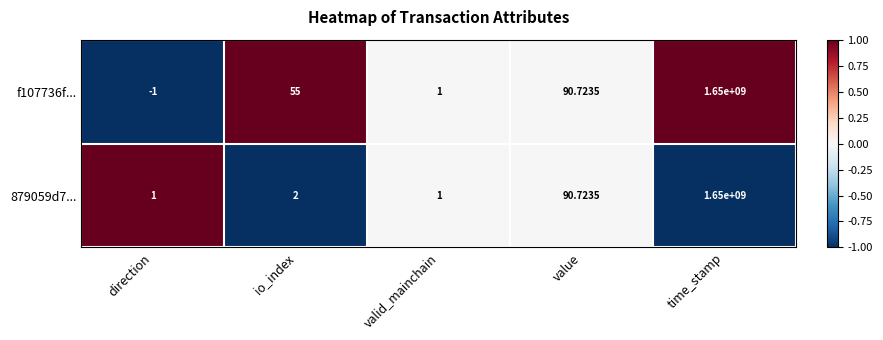

What is the maximum value shown in the chart?

1650000000.0